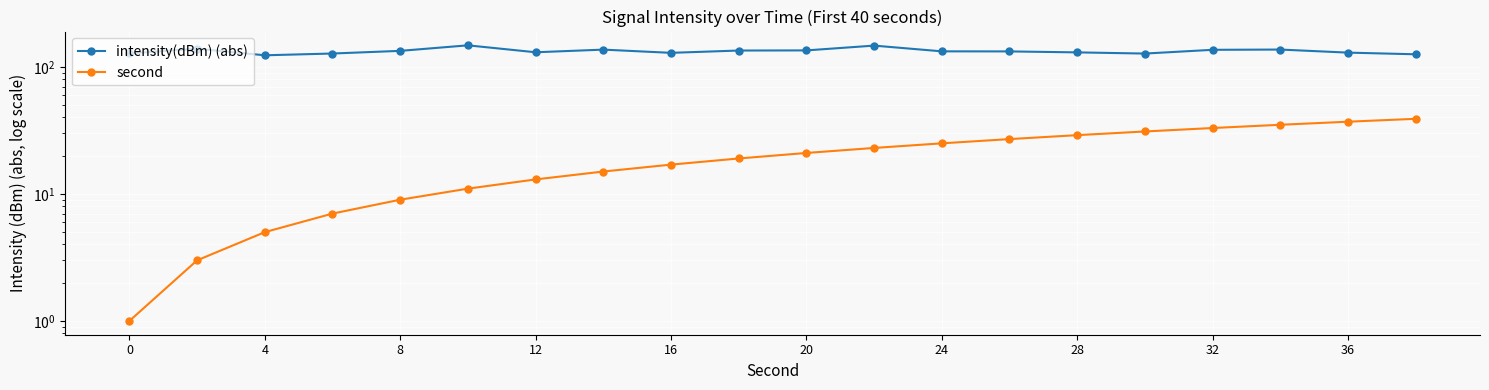

What is the sum of all second values?

400.0